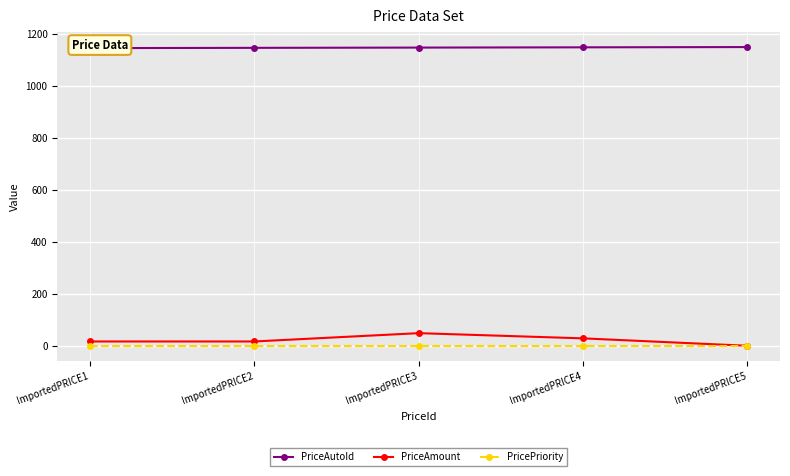

Which series has the largest range (max minus min)?

PriceAmount